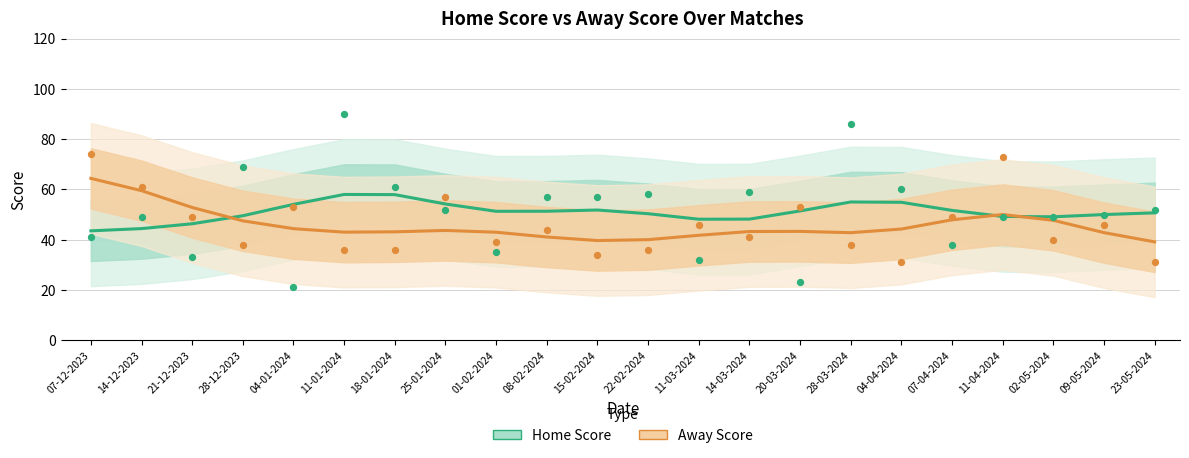

What are all the series names shown in the legend?

Home Score, Away Score